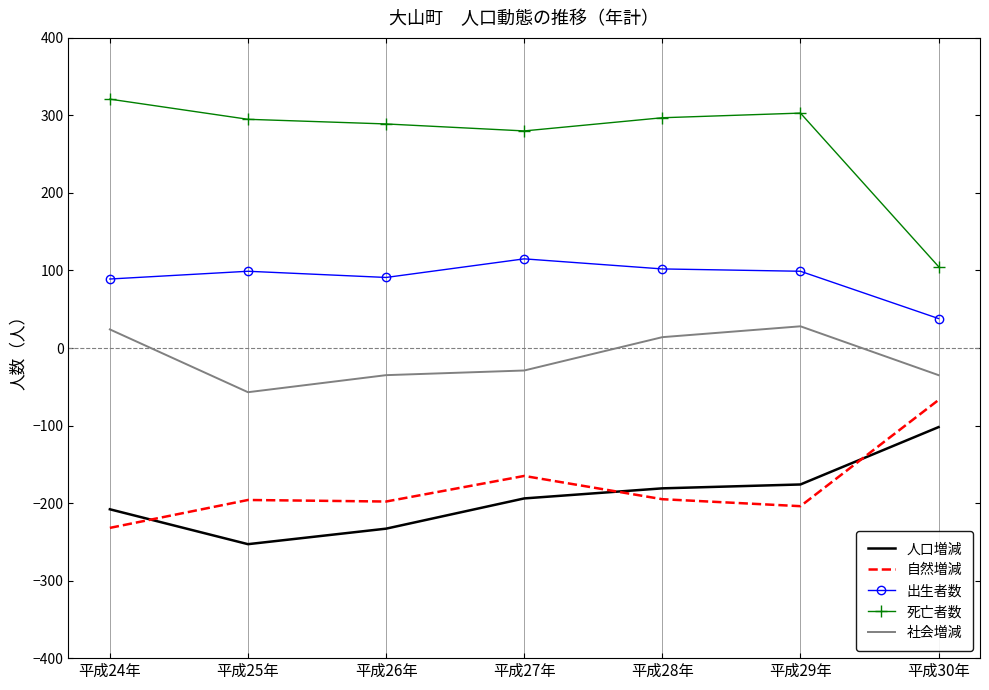

How many series are shown in this chart?

5